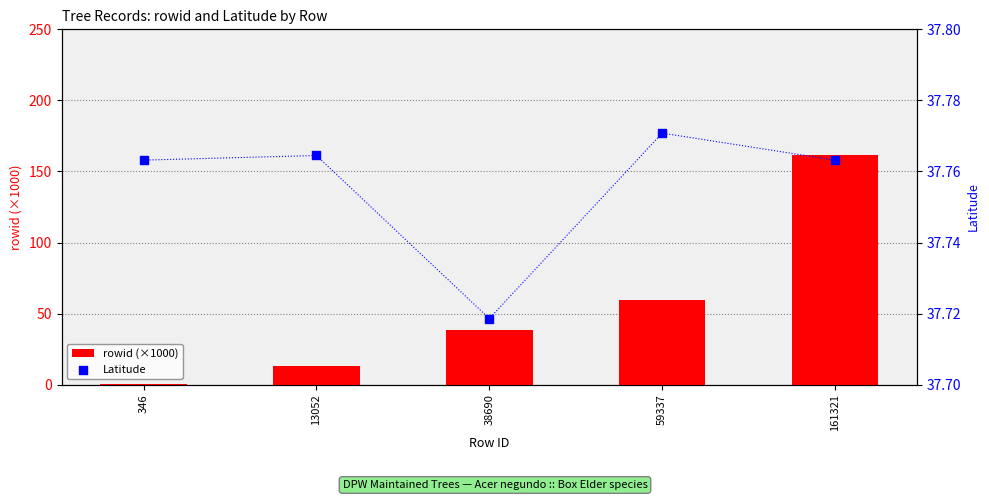

Which series contains the highest Y value?

rowid (×1000)